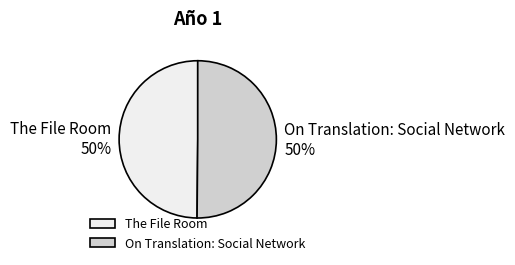

True or false: The File Room accounts for 40% of the total.

False